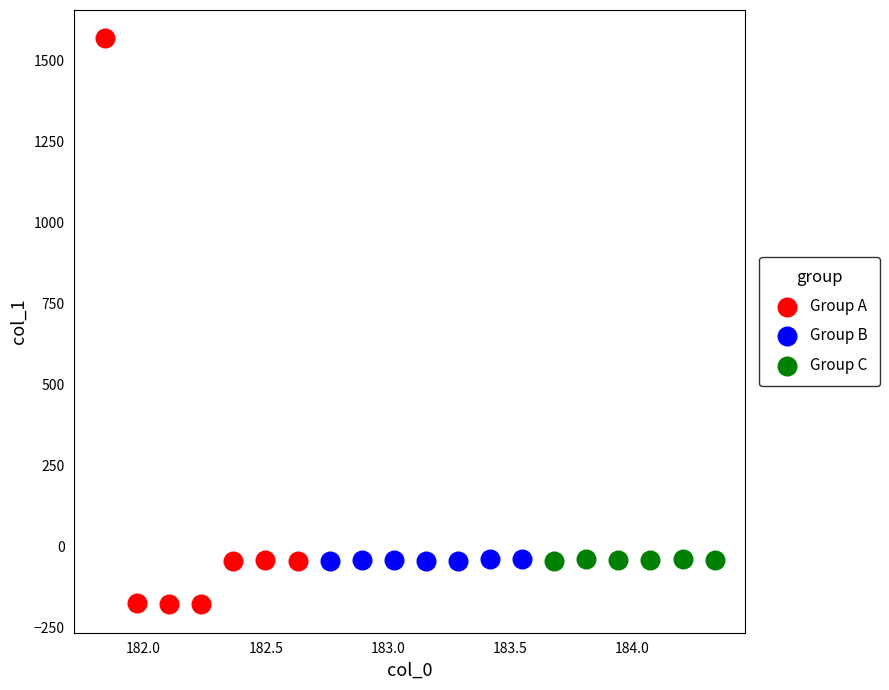

What are all the series names shown in the legend?

Group A, Group B, Group C